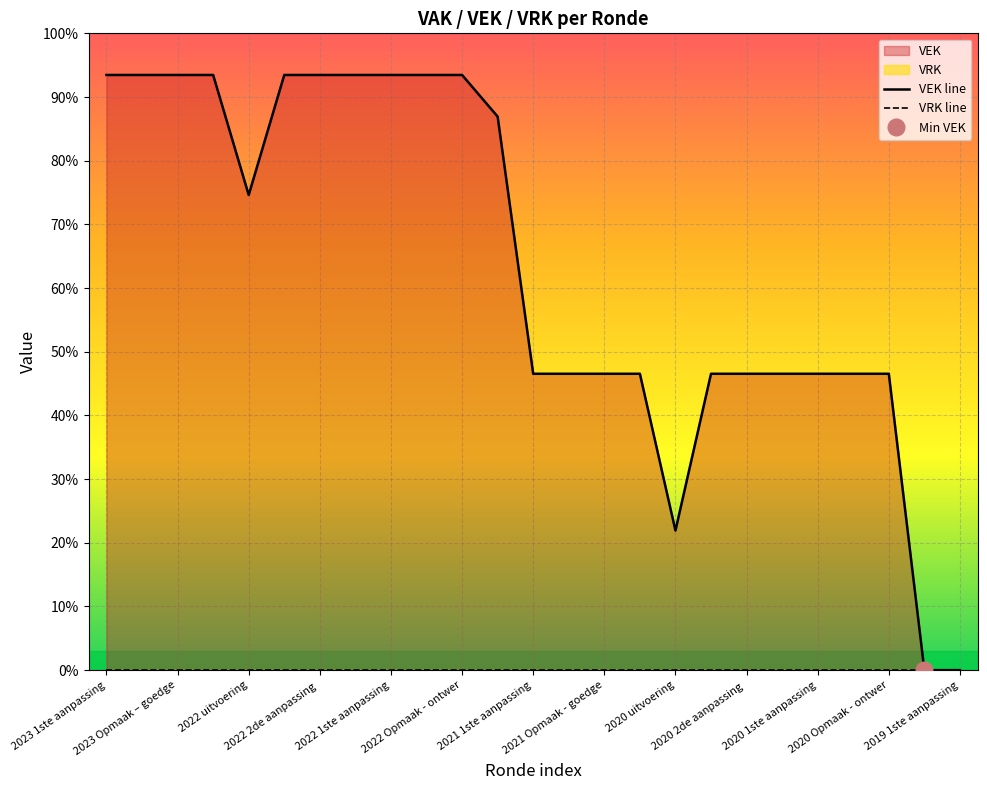

True or false: VEK line and VRK line cross at least once.

False